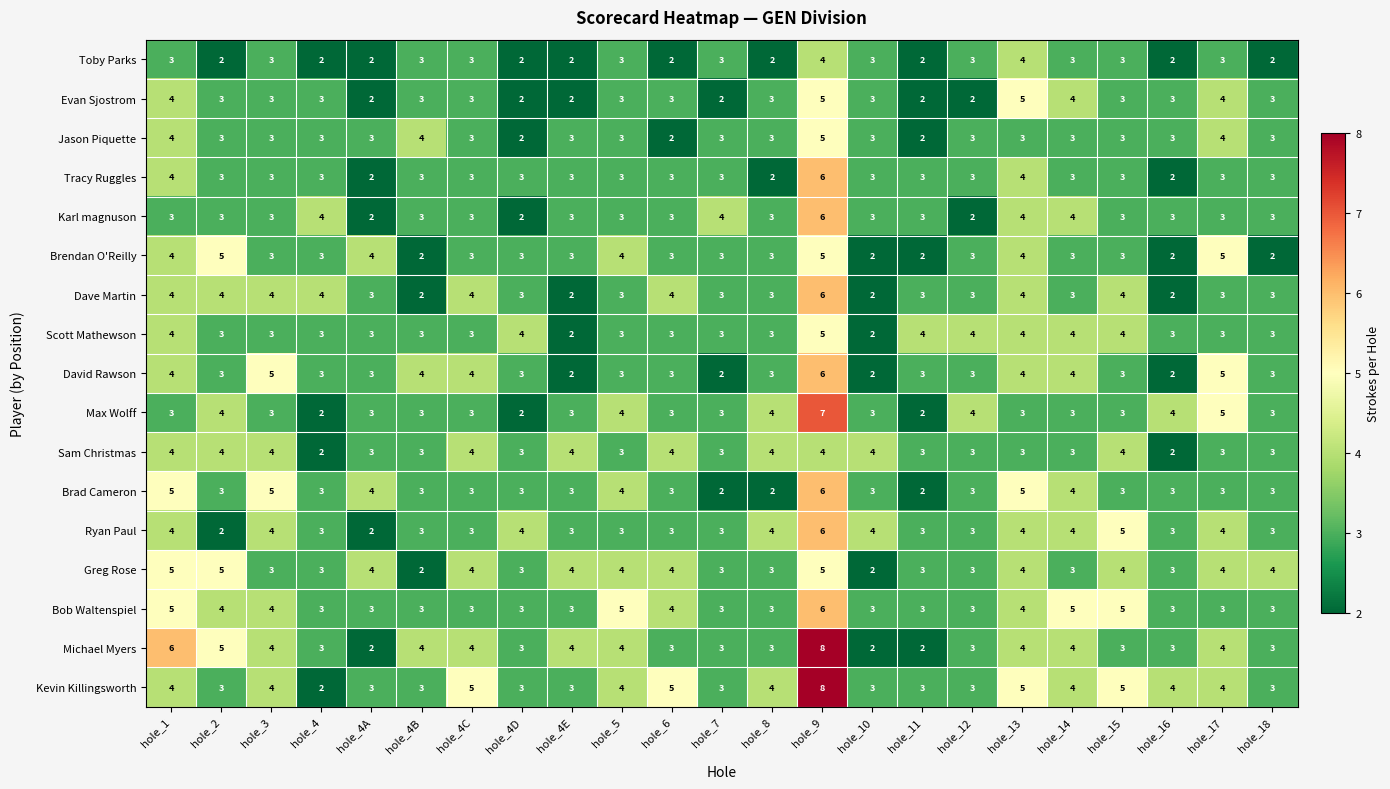

What is the maximum value shown in the chart?

8